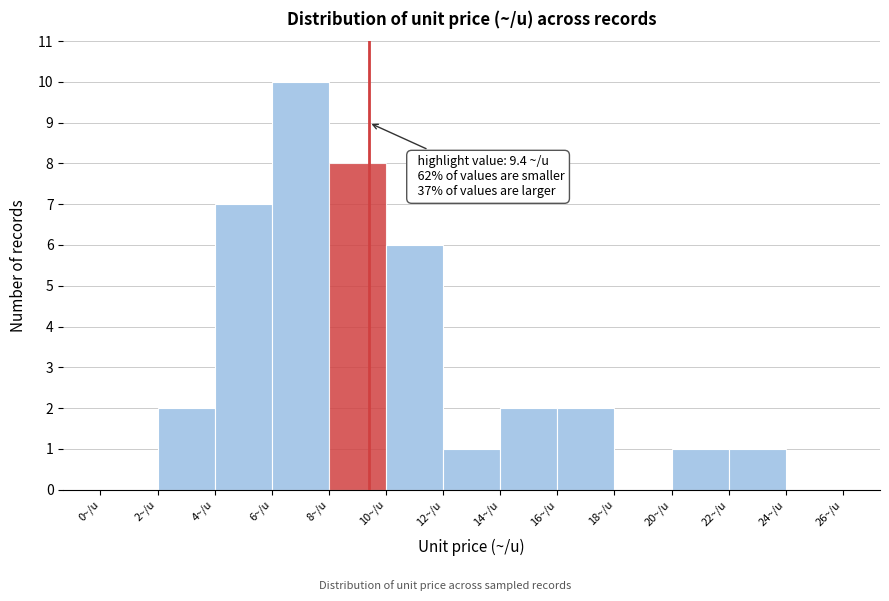

Over which range of the x-axis is the bar tallest?

6 to 8